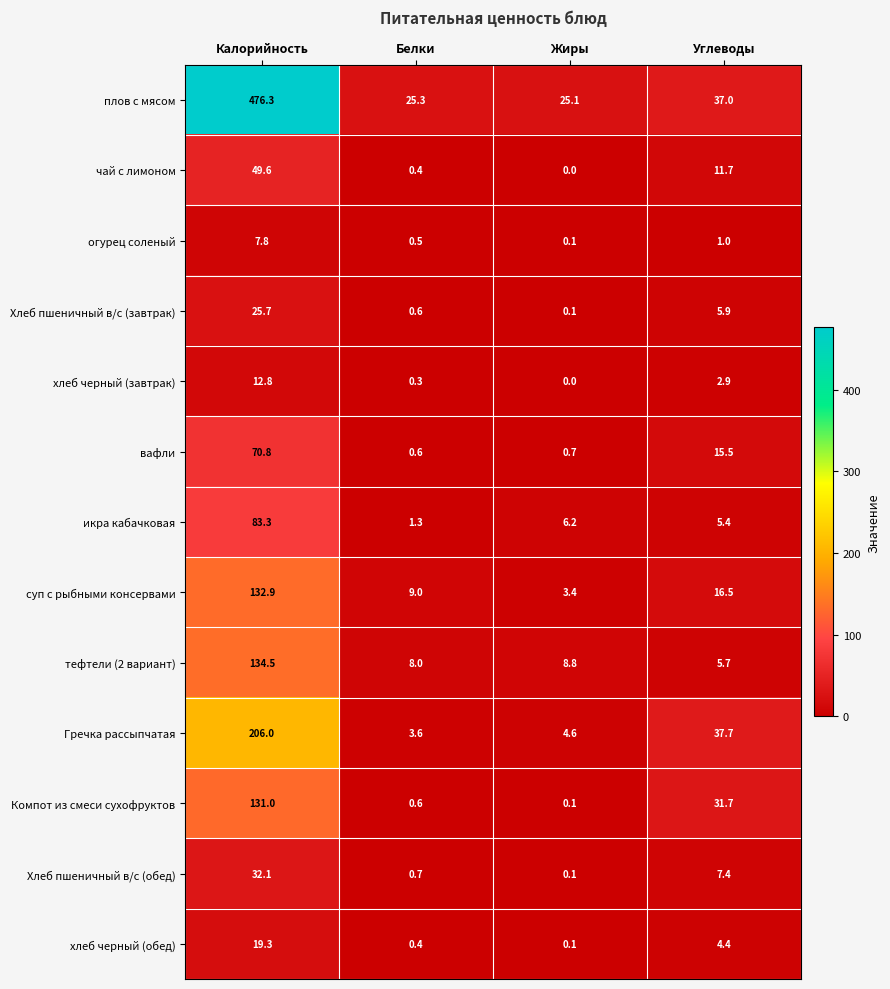

At which category does the chart reach its minimum across all series?

Жиры